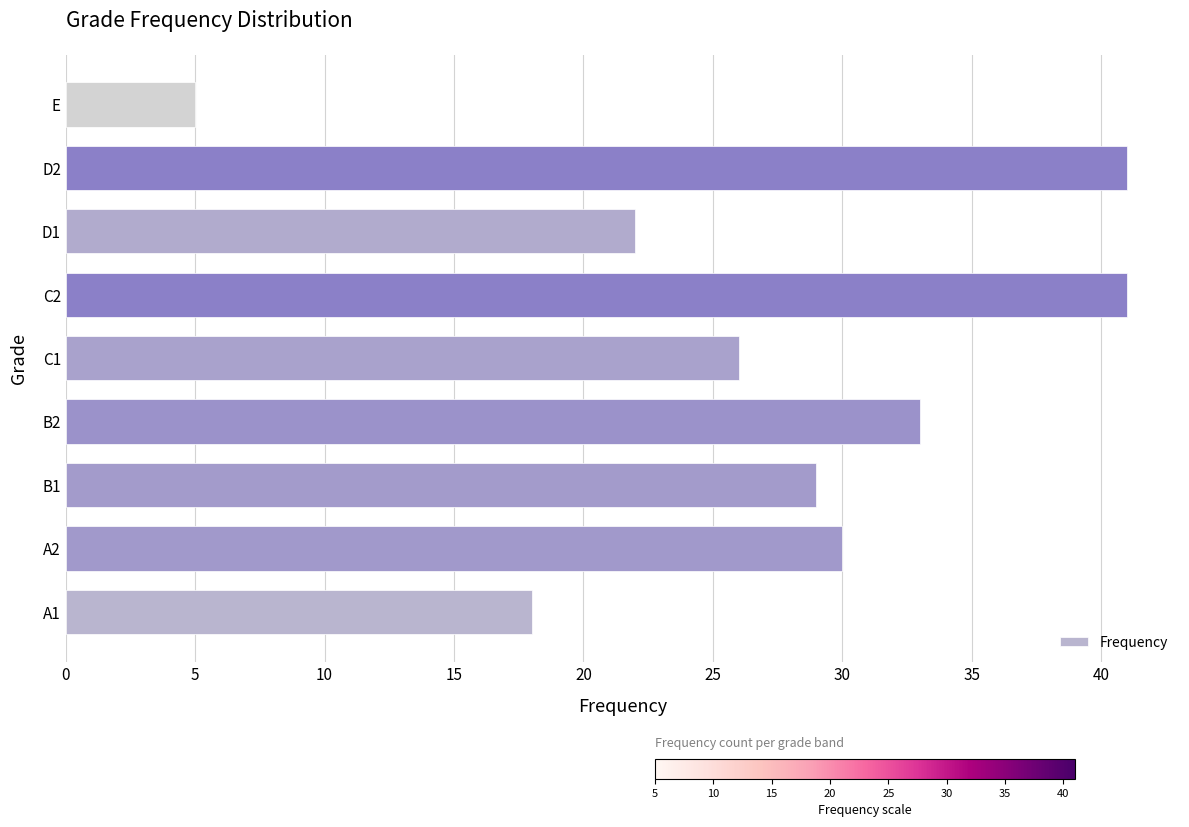

What is the sum of all values?

245